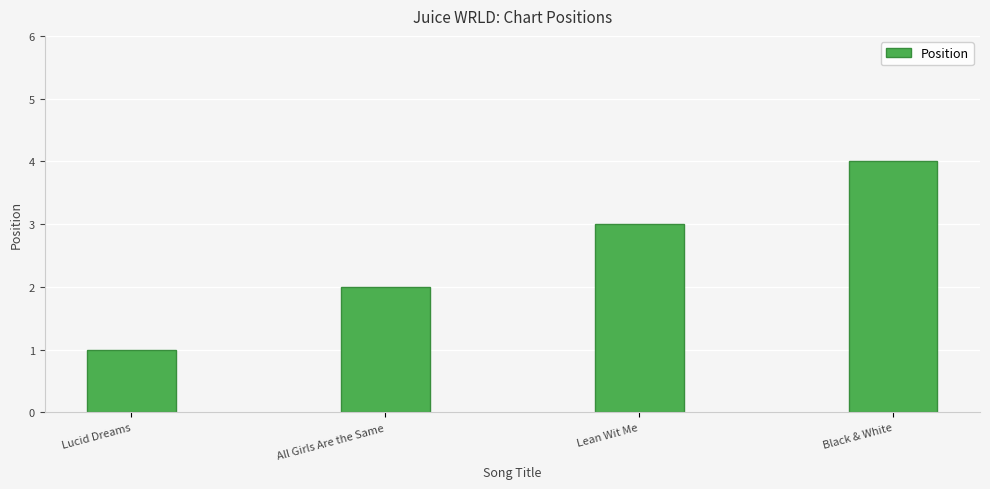

List the labels in order of value, smallest first.

Lucid Dreams, All Girls Are the Same, Lean Wit Me, Black & White